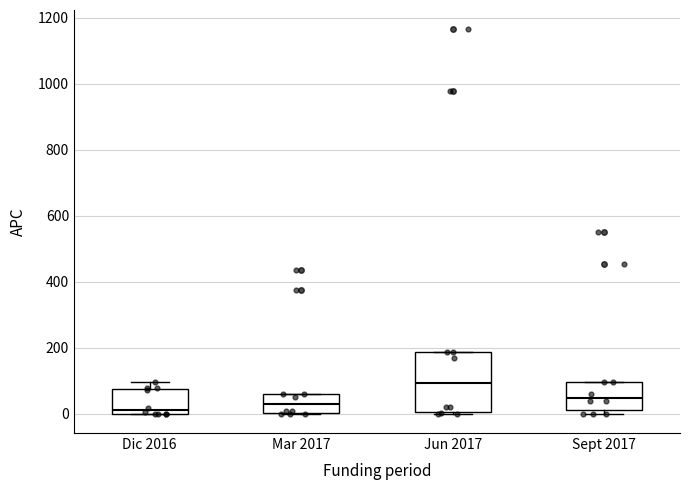

Which box has the highest median line?

Jun 2017